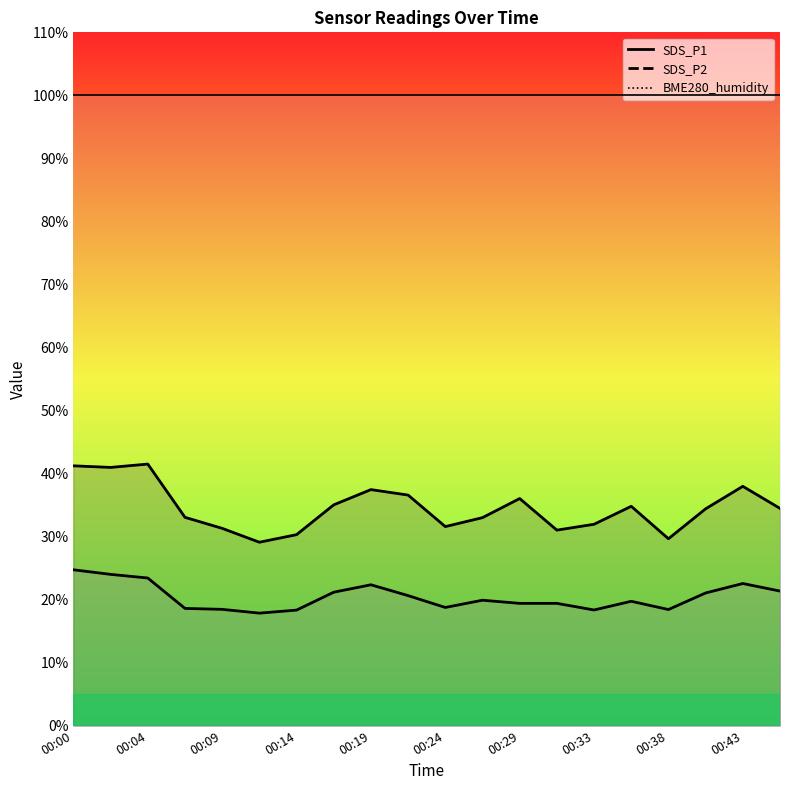

What is the value of the SDS_P2 point at the 5th from the left?

18.4